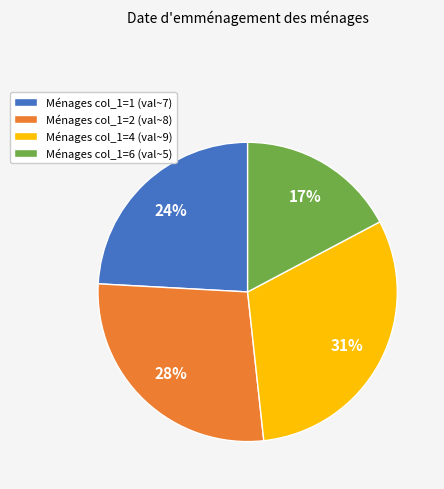

Is the sum of Ménages col_1=4 (val~9) and Ménages col_1=2 (val~8) greater than half?

Yes